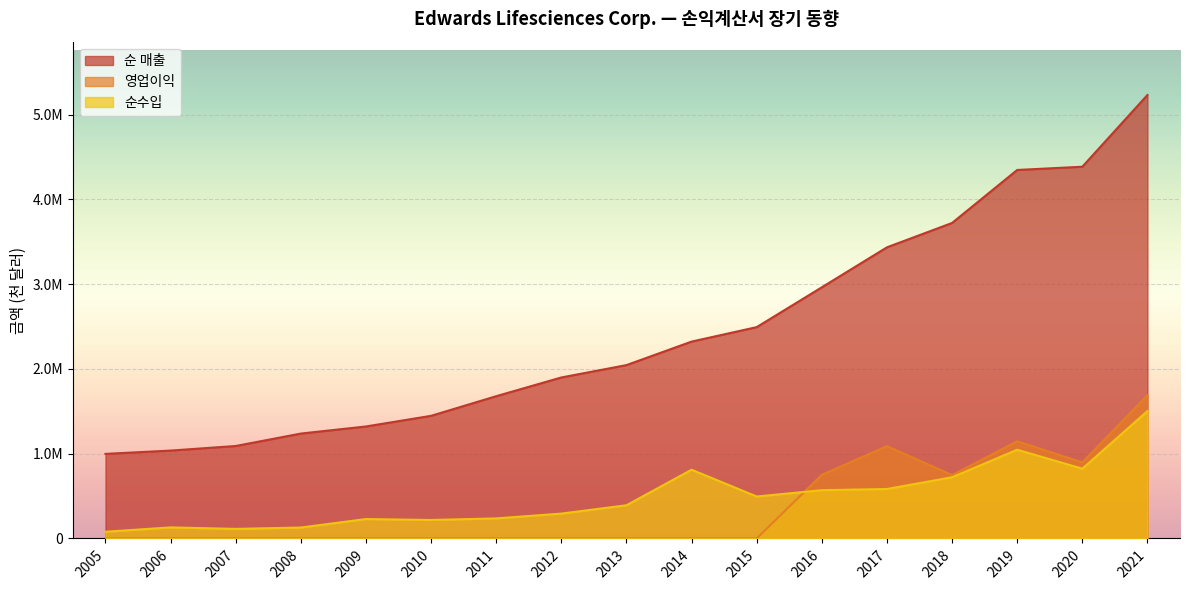

At how many categories does at least one series exceed 385590?

17